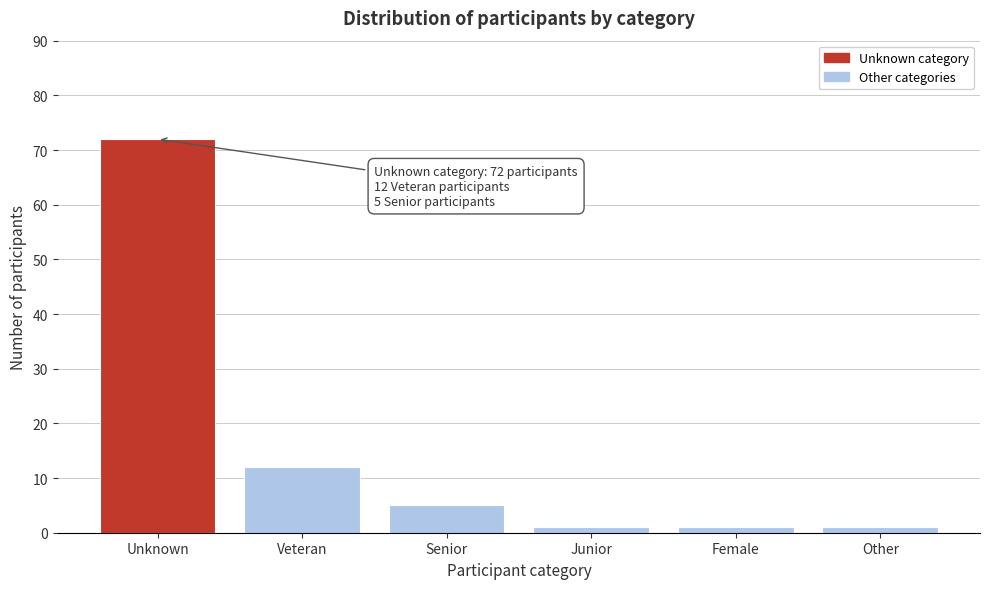

Reading left to right, transcribe all the data shown in this chart.

Unknown=72	Veteran=12	Senior=5	Junior=1	Female=1	Other=1